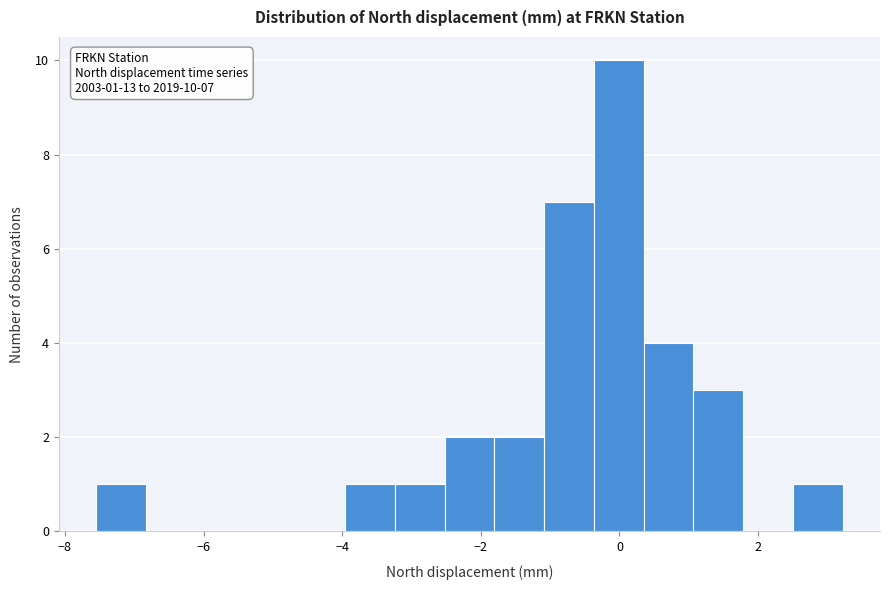

Around what value on the x-axis is the tallest bar? Give the approximate position of its centre, as read against the axis.

0.0